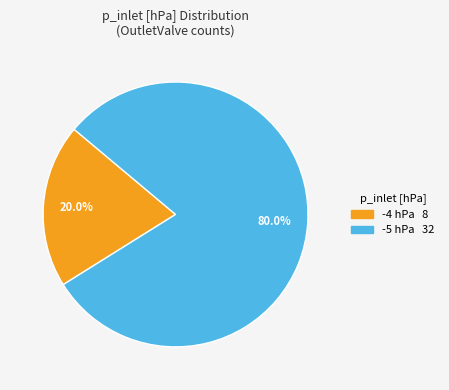

Is there any slice that represents more than half of the pie?

Yes